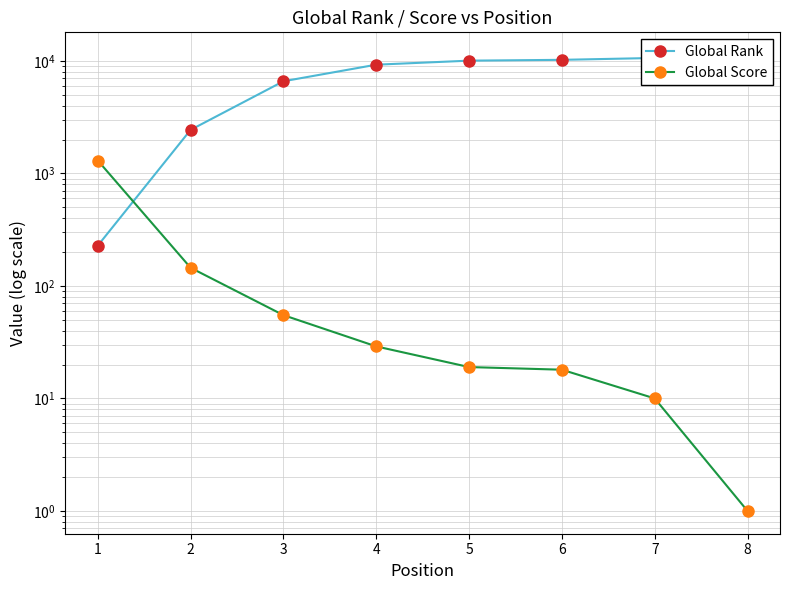

Which has a higher value, 4 or 6?

6